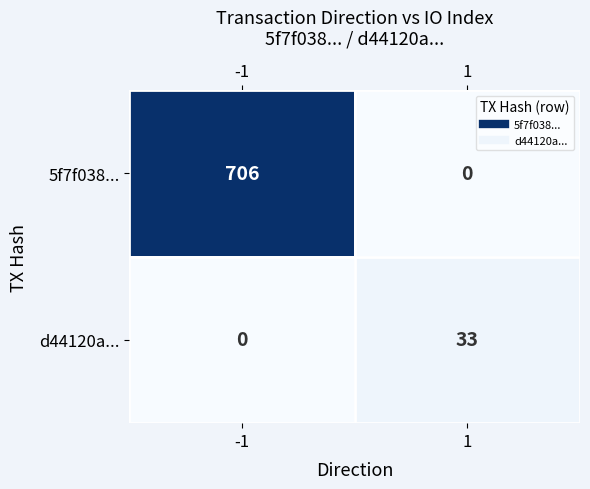

True or false: 5f7f038... has a value of 465 at -1.

False